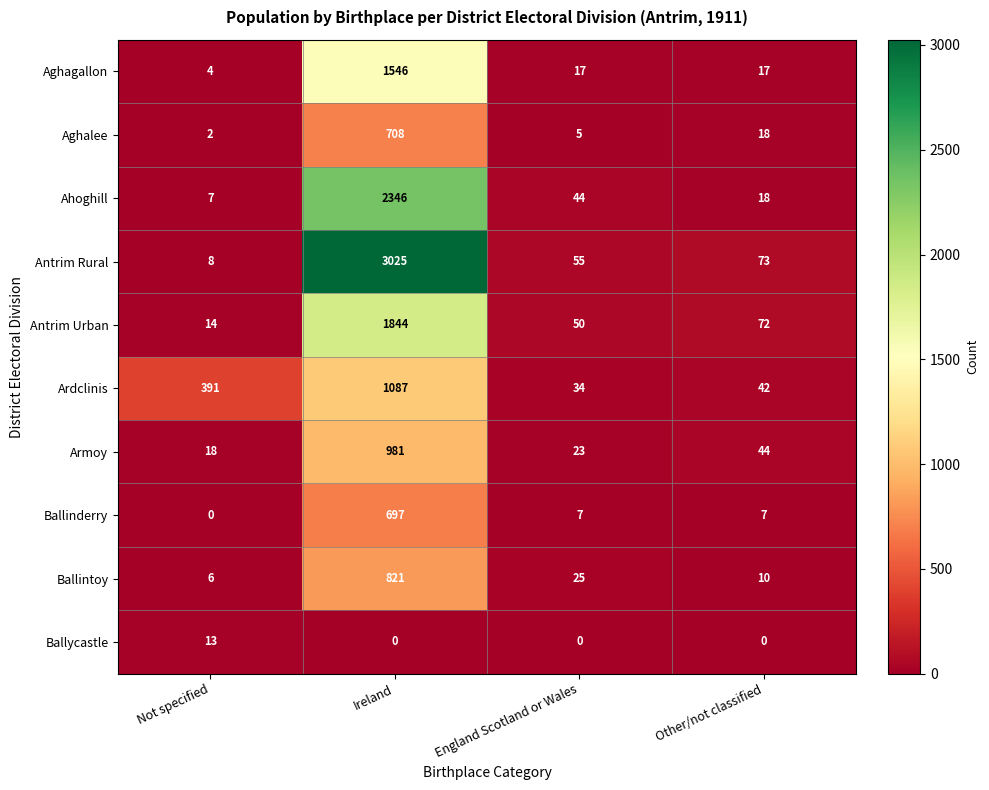

At which category is the sum across all series the highest?

Ireland